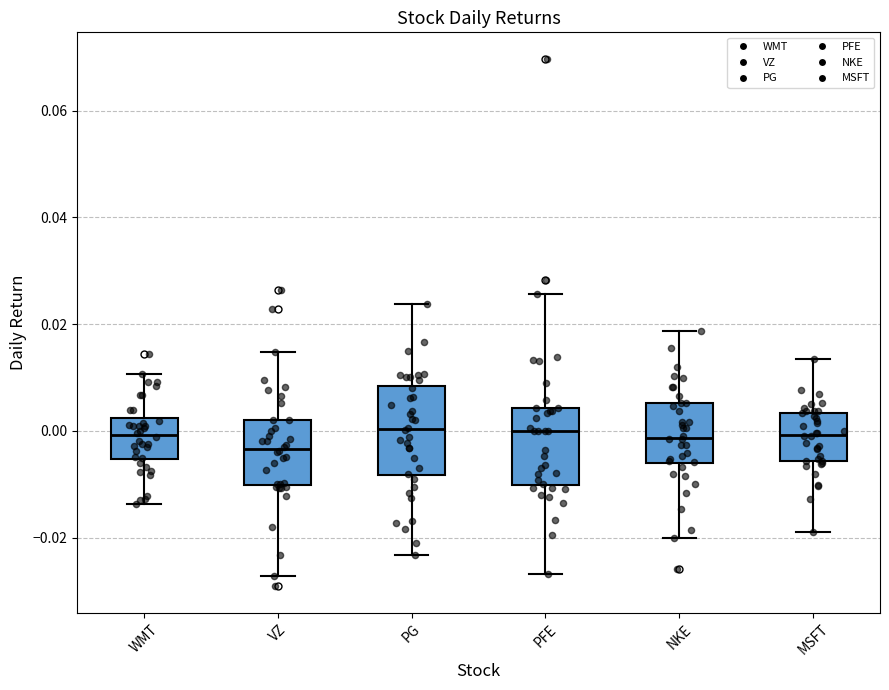

Reading left to right, transcribe this box plot: for each box, give where its median line is, the range the box spans, and where its two whiskers end, as read against the y-axis. The values are not printed on the chart, so give them approximately, as read against the axis.

WMT: median 0.000, box -0.006 to 0.002, whiskers -0.014 to 0.010
VZ: median -0.004, box -0.010 to 0.002, whiskers -0.028 to 0.014
PG: median 0.000, box -0.008 to 0.008, whiskers -0.024 to 0.024
PFE: median 0.000, box -0.010 to 0.004, whiskers -0.026 to 0.026
NKE: median -0.002, box -0.006 to 0.006, whiskers -0.020 to 0.018
MSFT: median 0.000, box -0.006 to 0.004, whiskers -0.018 to 0.014